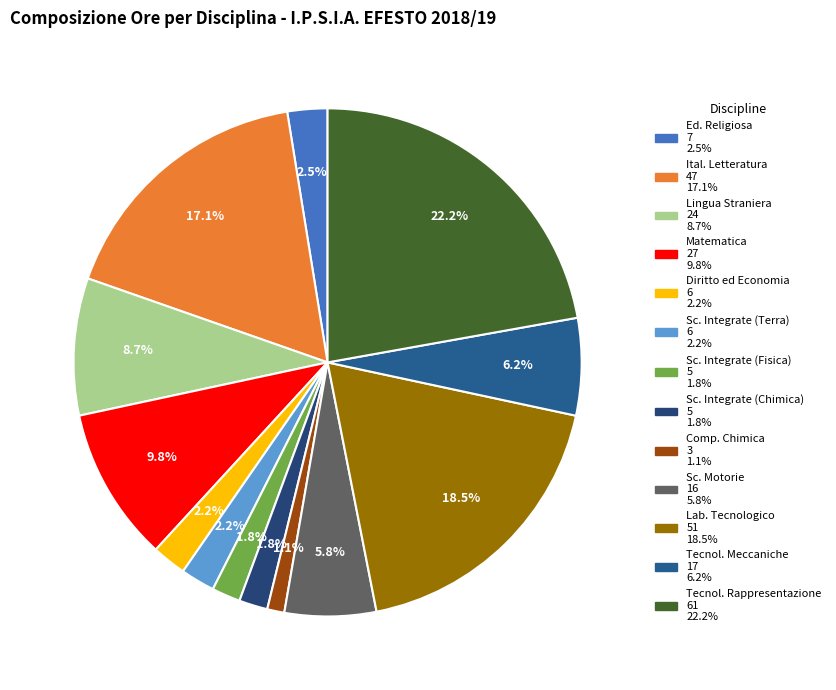

How many slices are in this pie chart?

13